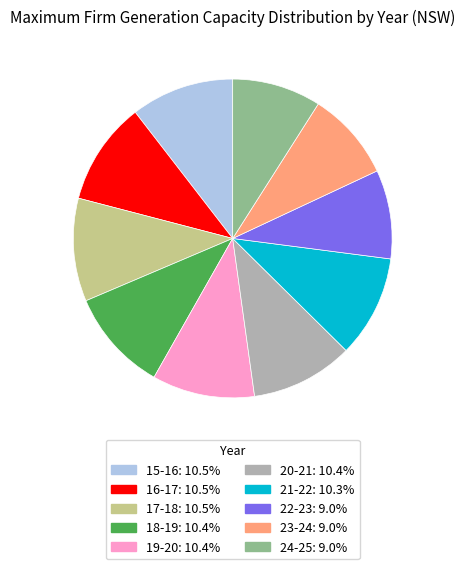

Between 22-23 and 19-20, which is larger?

19-20